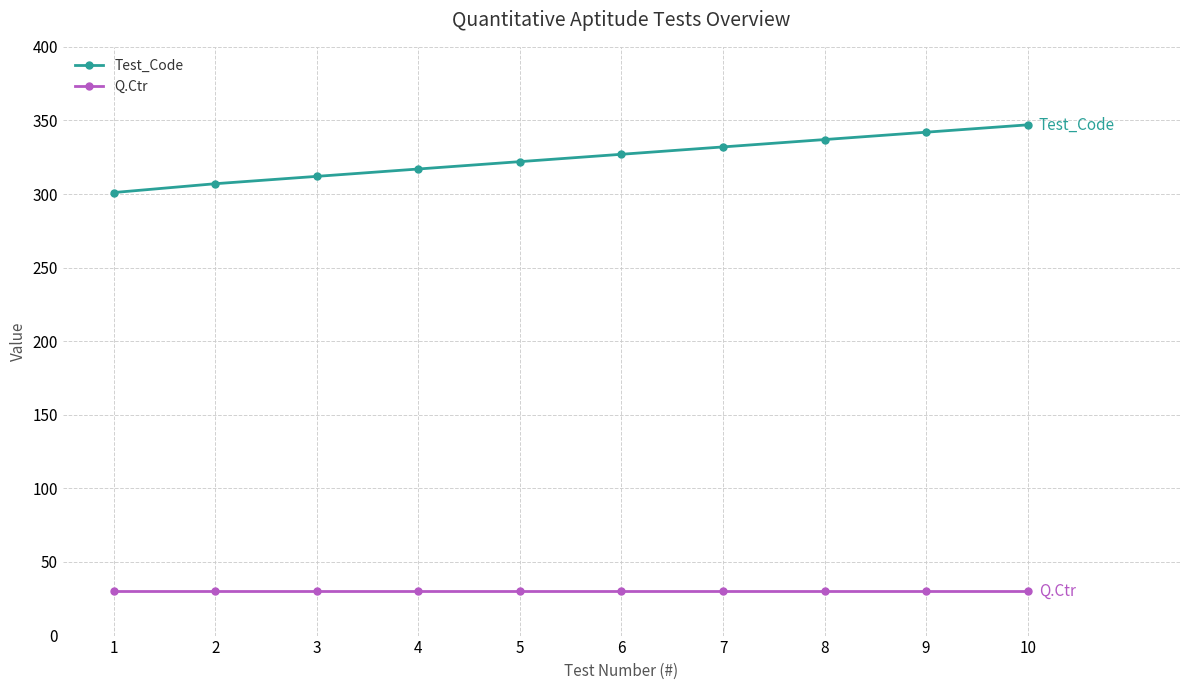

True or false: Q.Ctr and Test_Code cross at least once.

False